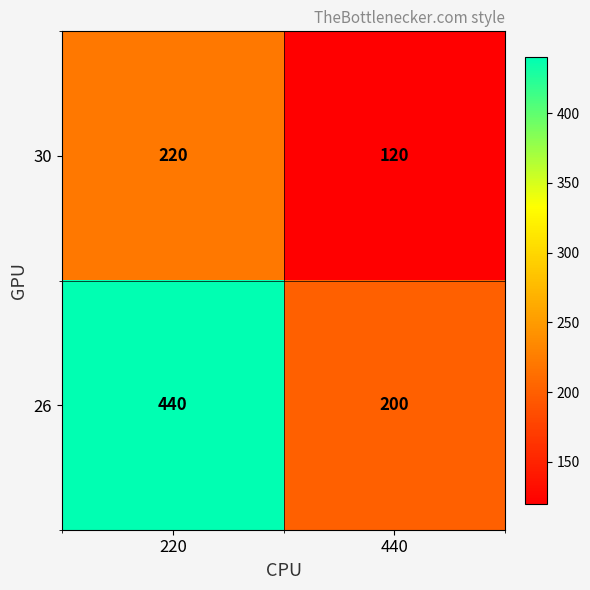

Which label corresponds to the largest value in the chart?

220